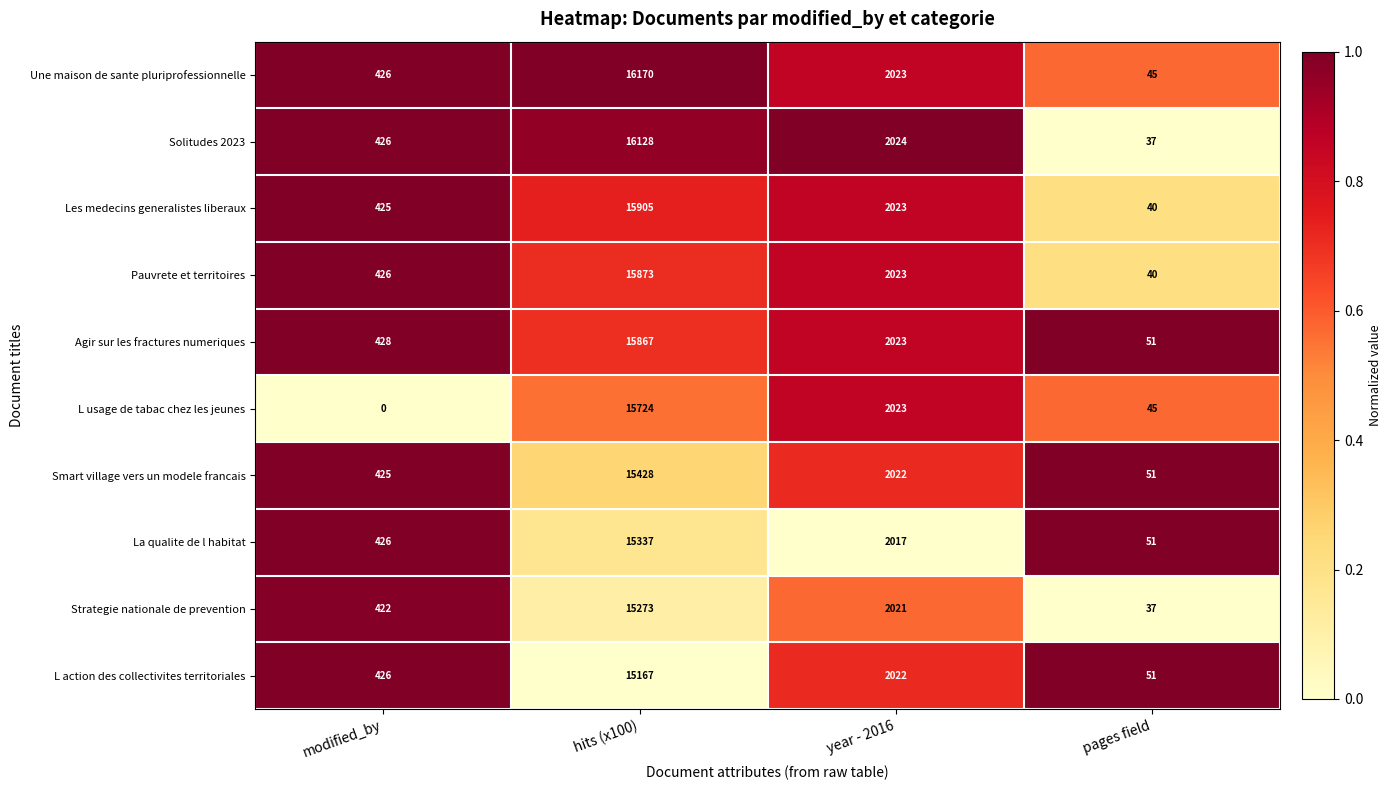

What is the difference between the L action des collectivites territoriales values at hits (x100) and pages field?

15116